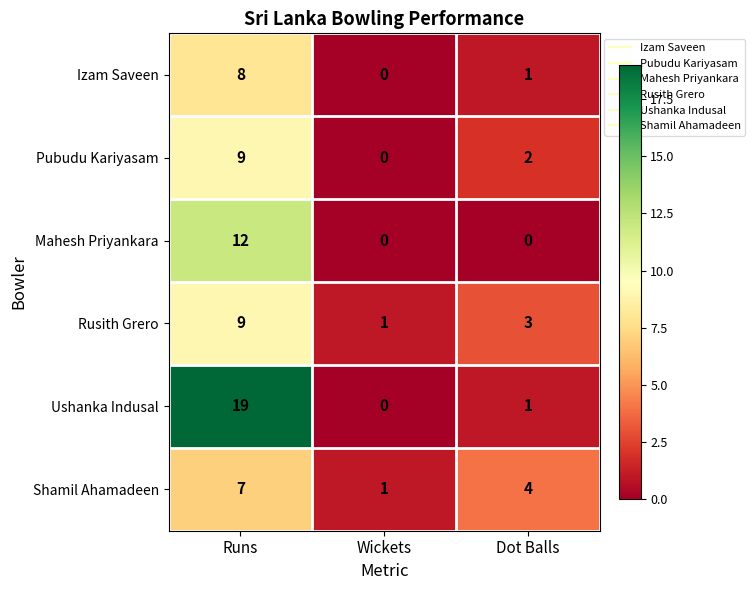

Count the Shamil Ahamadeen values in the range 1 to 7.

3